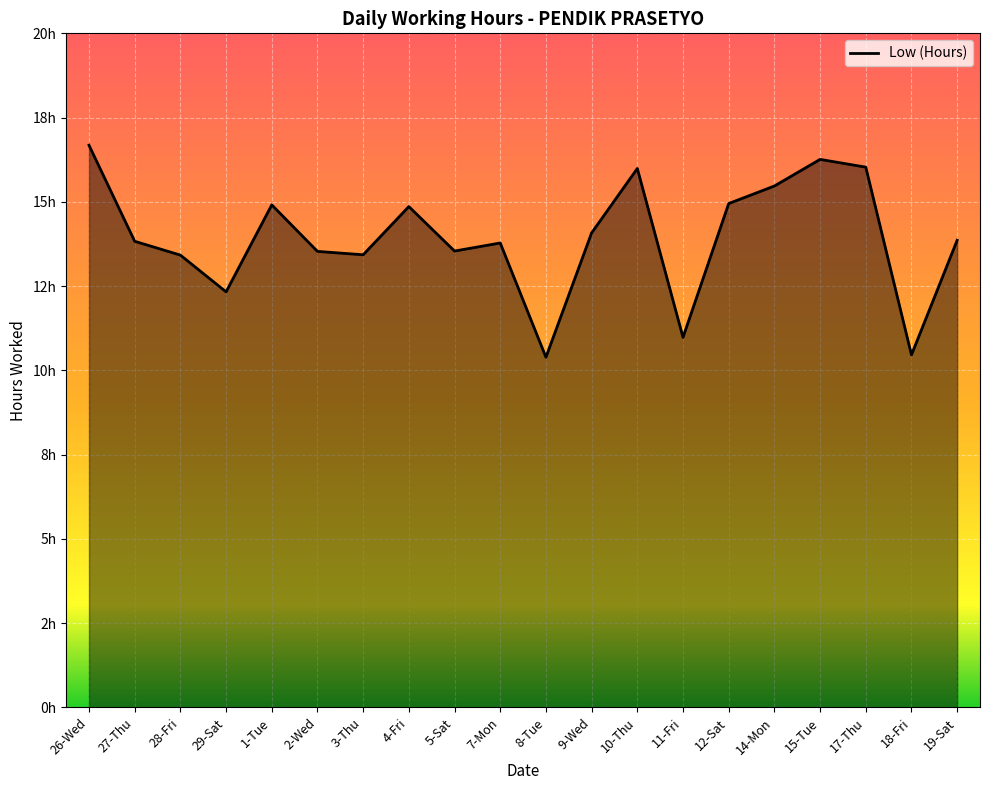

What is the maximum value shown in the chart?

16.7